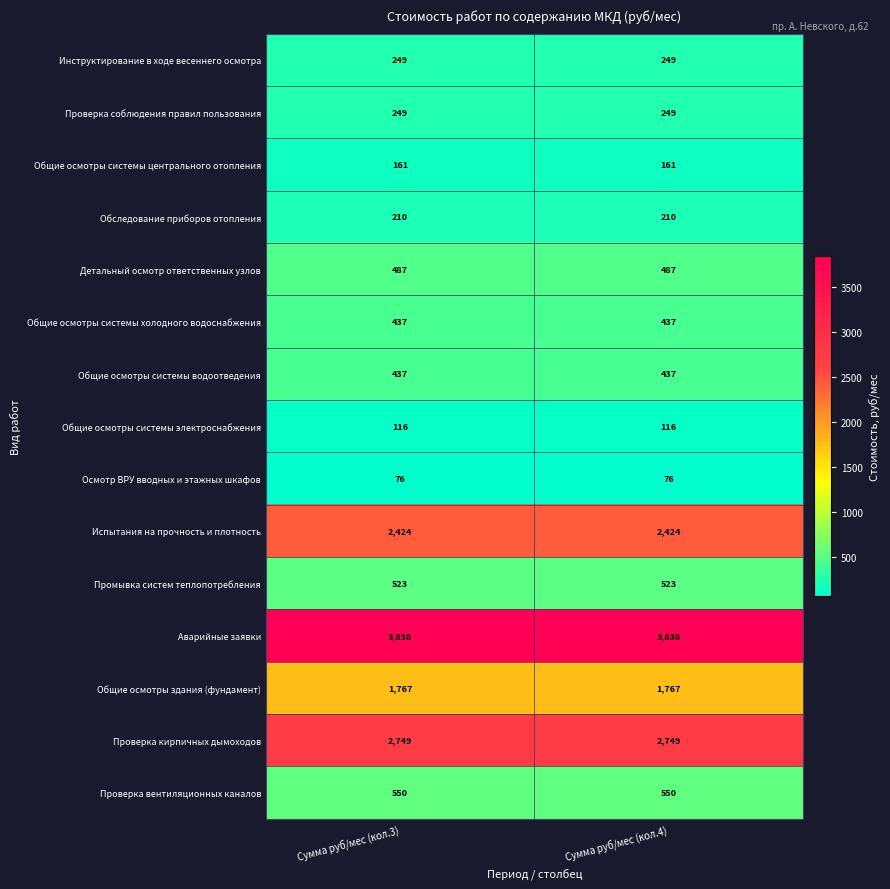

What is the sum of all Общие осмотры системы водоотведения values?

874